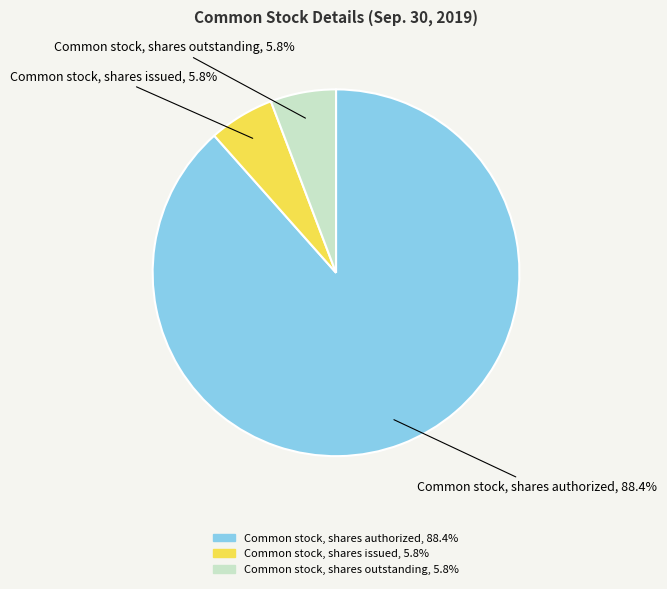

Approximately how many times larger is the value at Common stock, shares outstanding compared to Common stock, shares issued?

1.0